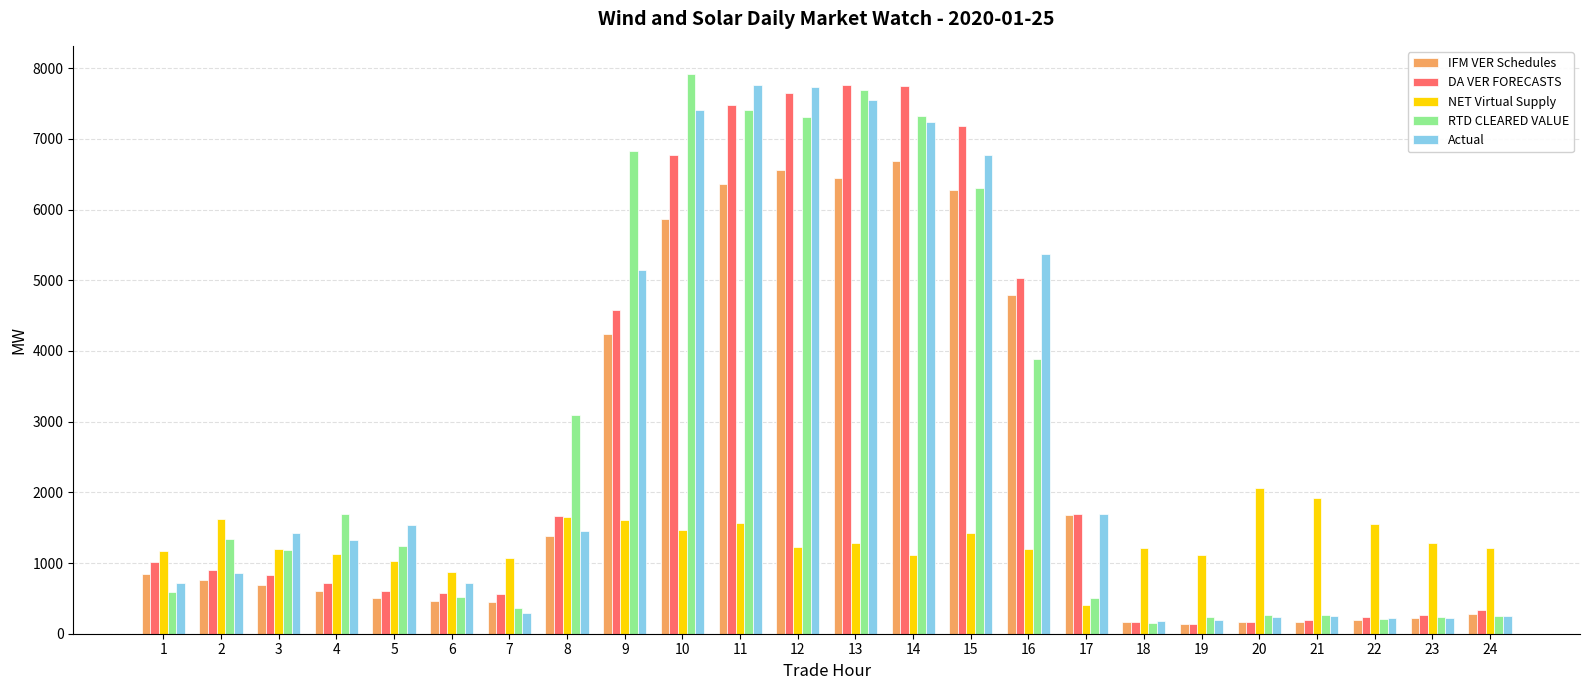

Between 5 and 13, which series saw the biggest shift?

DA VER FORECASTS